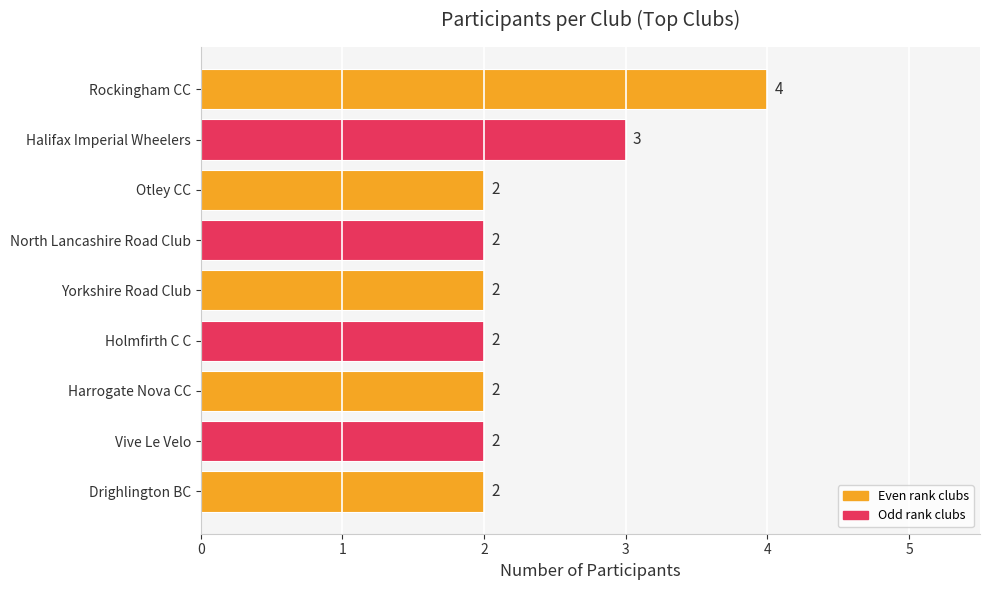

The value at Otley CC is 1. True or false?

False